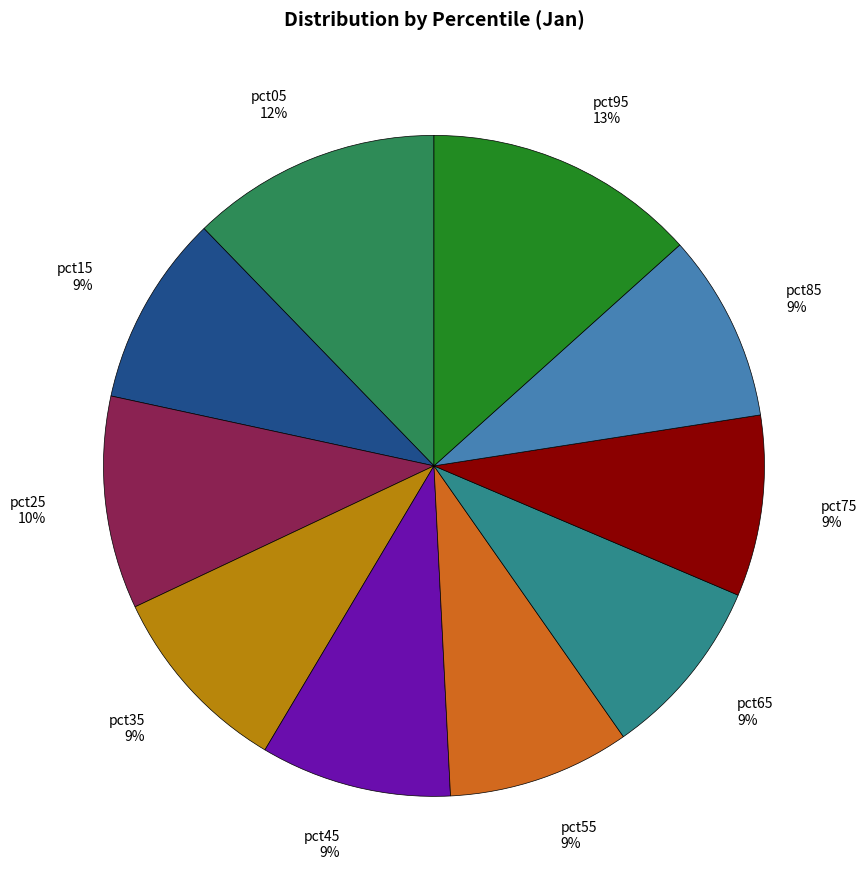

The pct85 9% slice represents 1% of the pie. True or false?

False